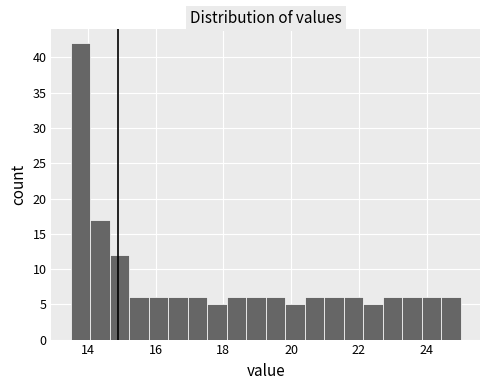

Around what value on the x-axis is the tallest bar? Give the approximate position of its centre, as read against the axis.

13.8